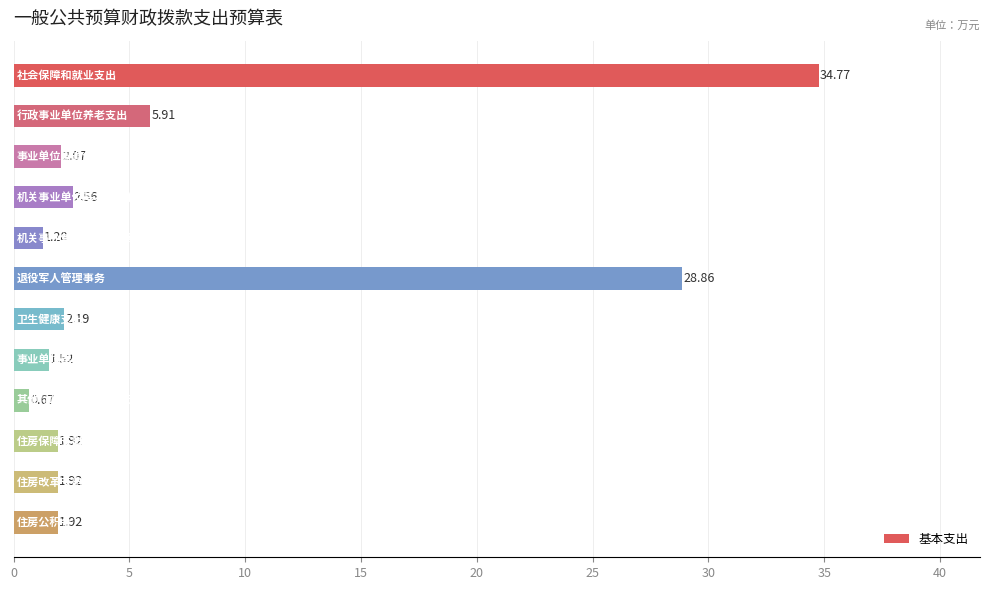

What is the sum of all values?

85.6